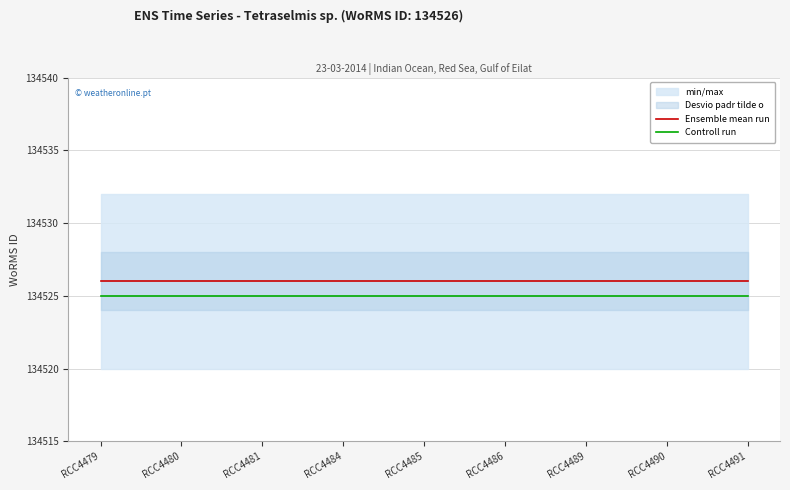

The Controll run series shows 41078 at RCC4486. True or false?

False